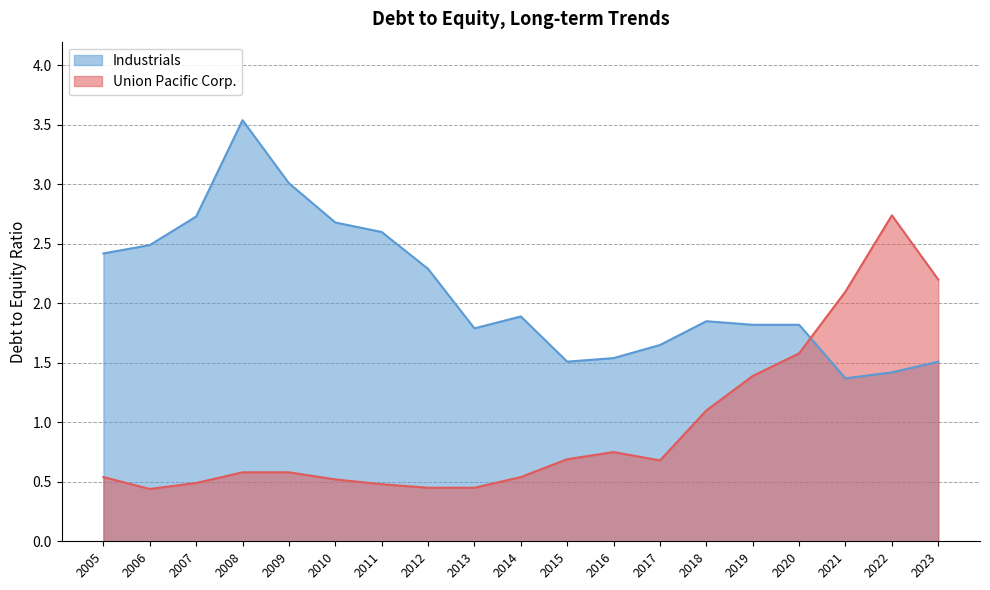

What are all the series names shown in the legend?

Industrials, Union Pacific Corp.